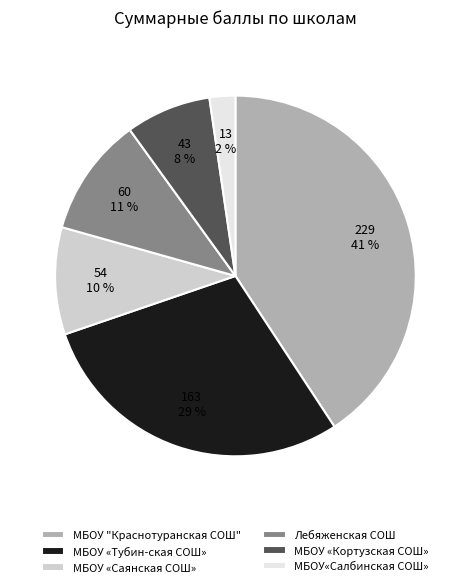

Is it true that МБОУ «Тубин-ская СОШ» is 42% of the pie?

False